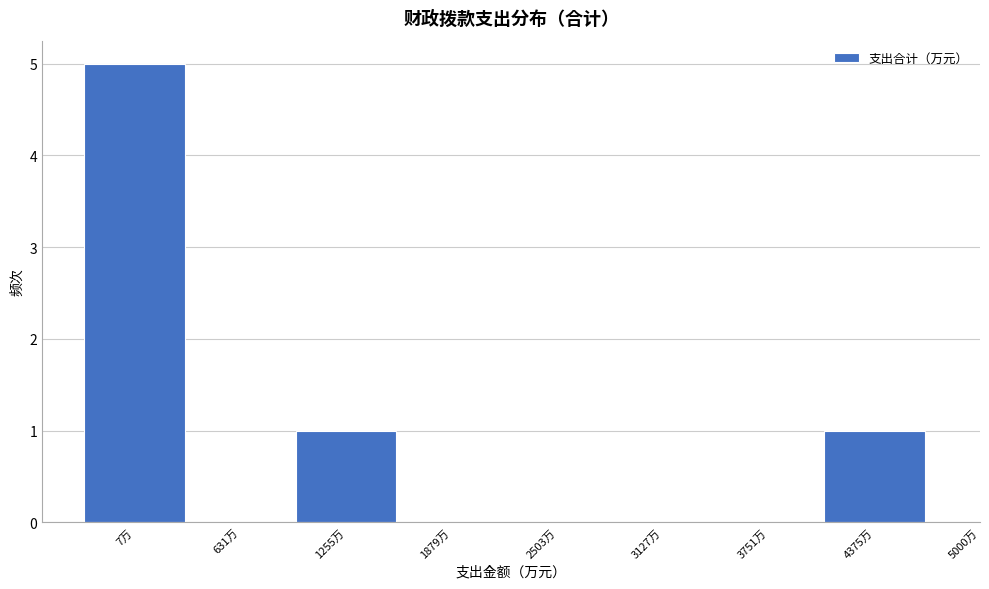

Reading left to right, what are all the values shown in this chart?

7万=5	631万=0	1255万=1	1879万=0	2503万=0	3127万=0	3751万=0	4375万=1